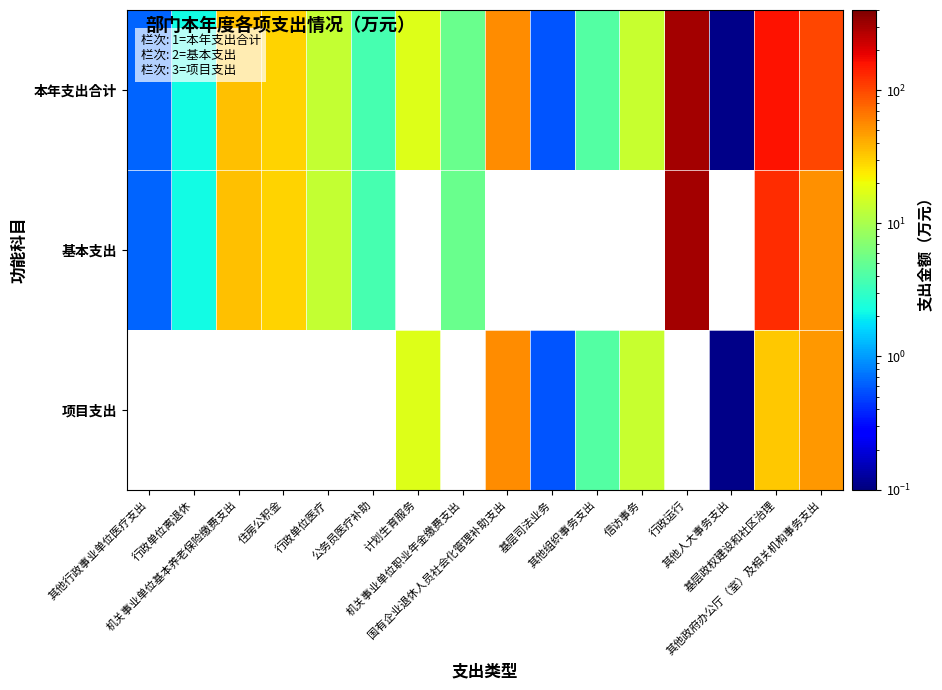

How many categories are shown in the chart?

16